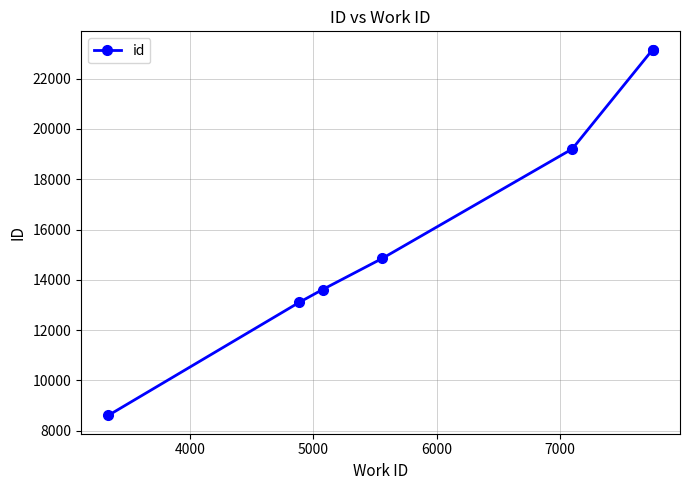

What is the greatest value displayed?

23152